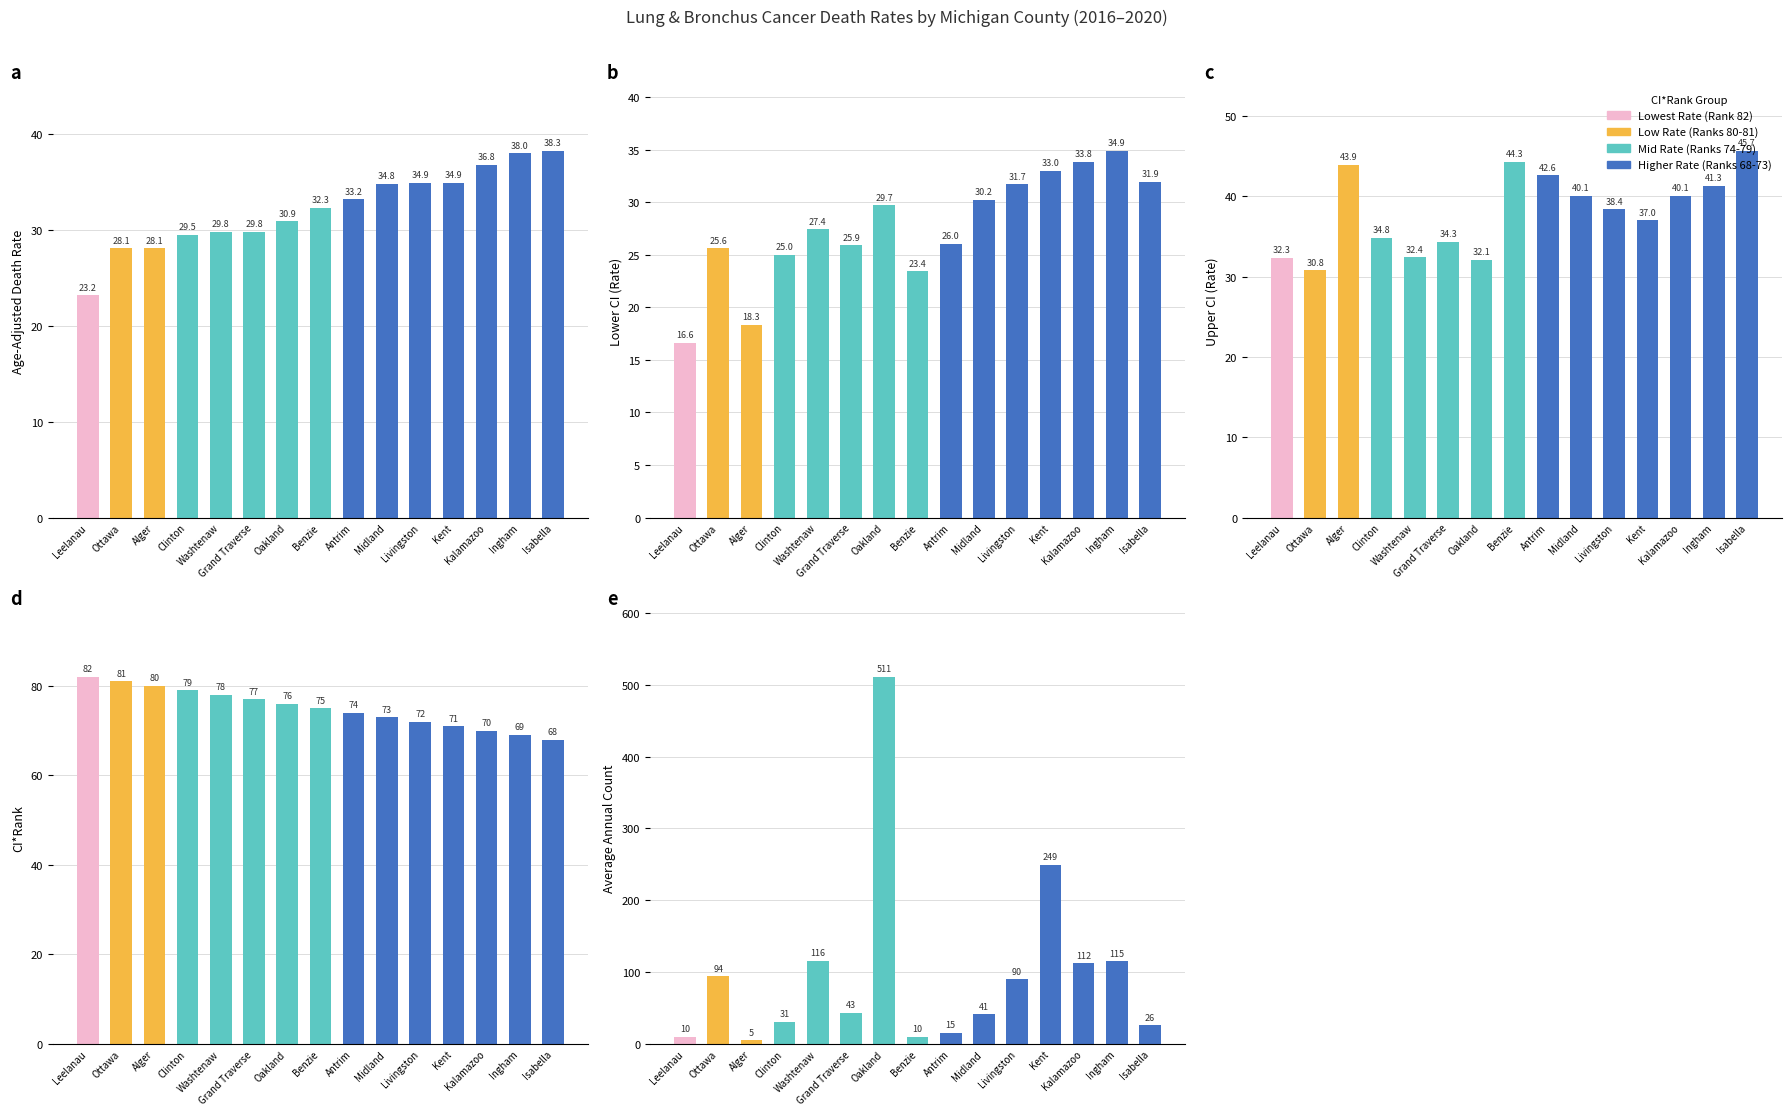

What is the smallest value displayed?

5.0